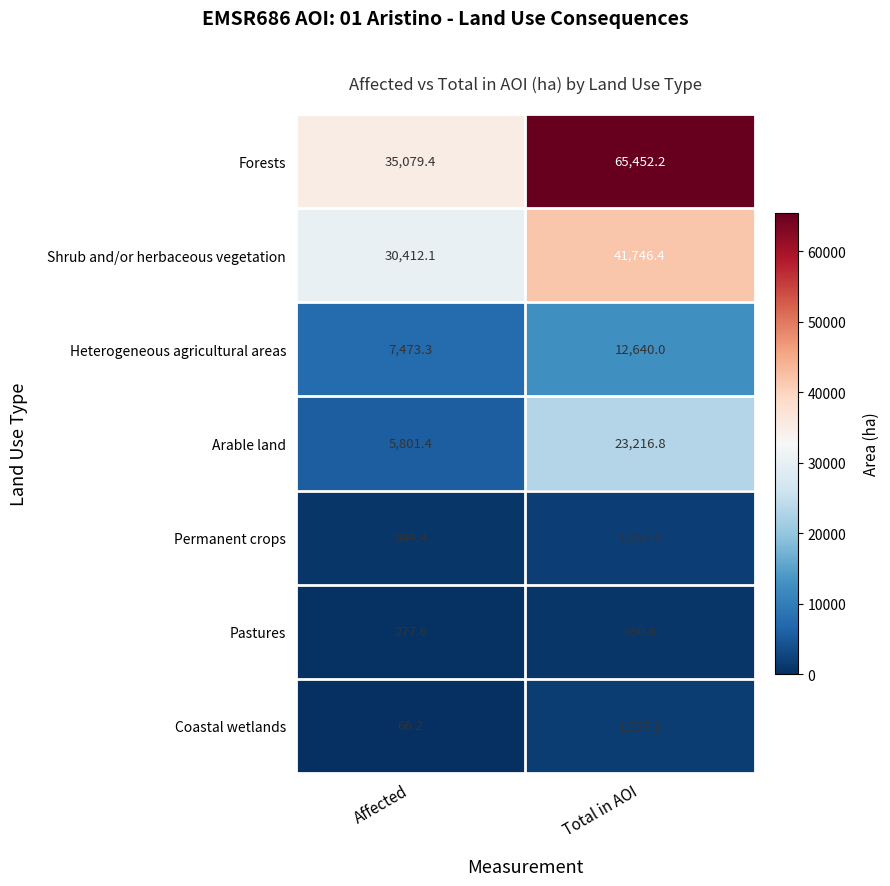

Which series has the largest range (max minus min)?

Forests